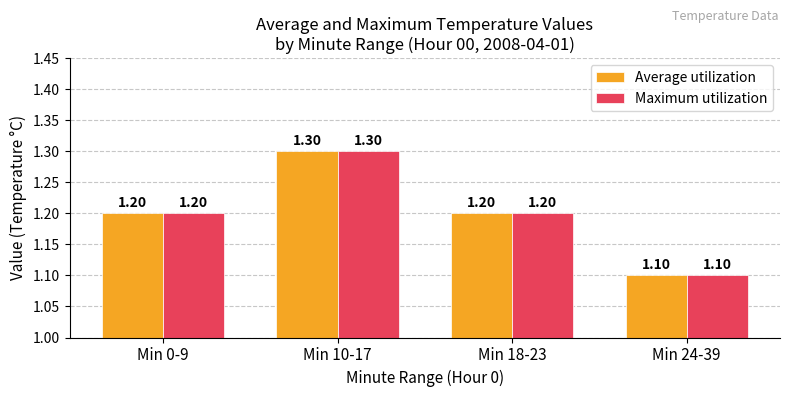

Reading right to left, what are all the values shown in this chart?

Average utilization: Min 24-39=1.1	Min 18-23=1.2	Min 10-17=1.3	Min 0-9=1.2
Maximum utilization: Min 24-39=1.1	Min 18-23=1.2	Min 10-17=1.3	Min 0-9=1.2